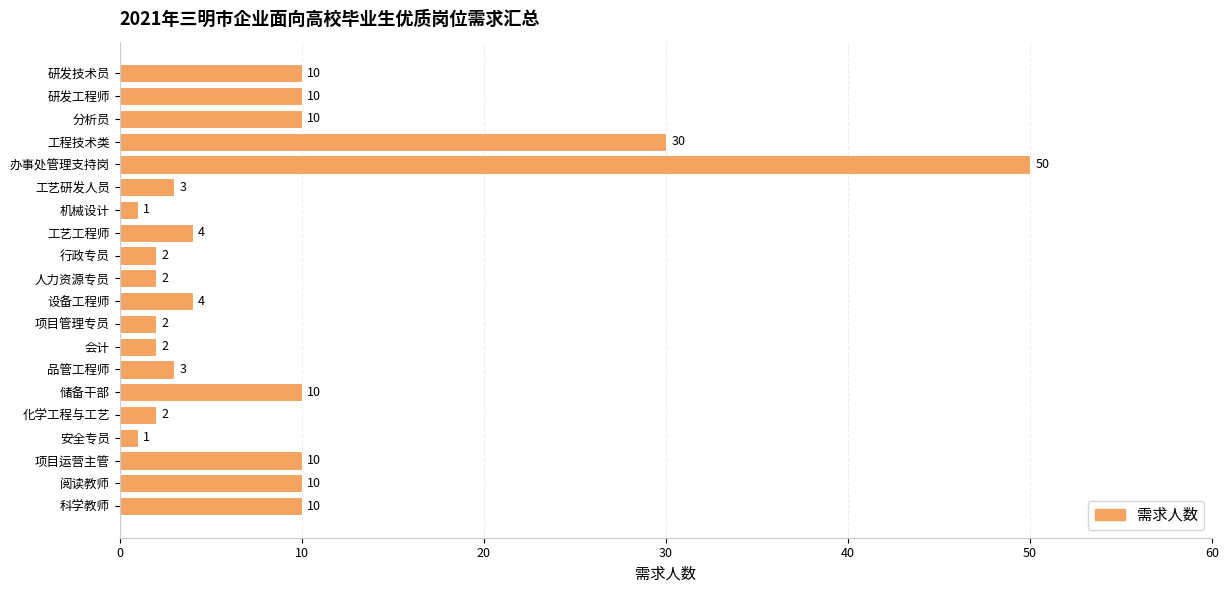

True or false: the data shows 14 at 研发工程师.

False